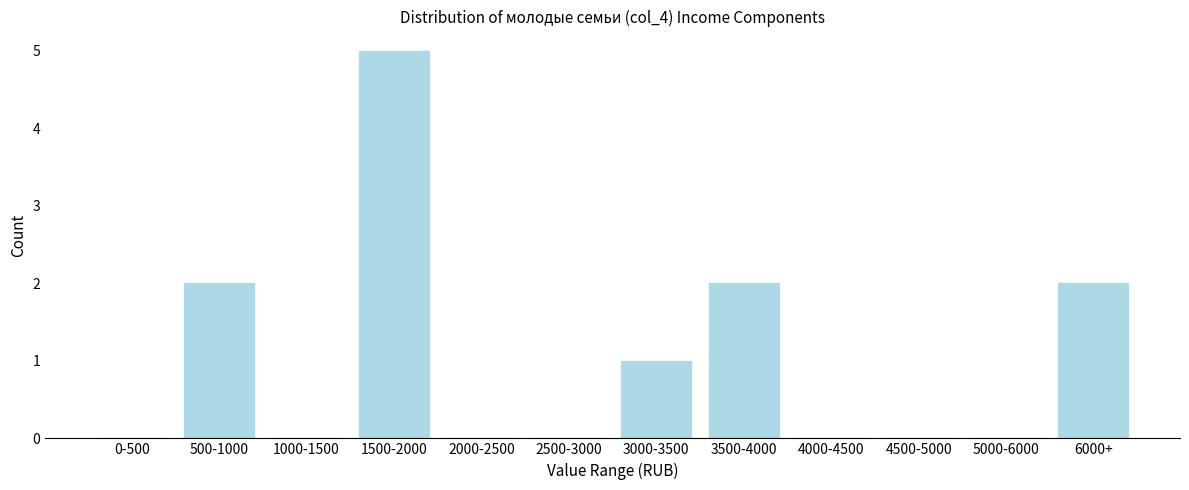

Reading left to right, list all the values displayed in this chart.

0-500=0	500-1000=2	1000-1500=0	1500-2000=5	2000-2500=0	2500-3000=0	3000-3500=1	3500-4000=2	4000-4500=0	4500-5000=0	5000-6000=0	6000+=2